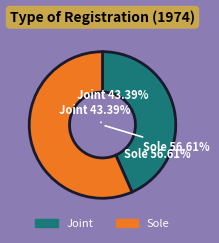

To the nearest percent, what is the average slice percentage?

50%